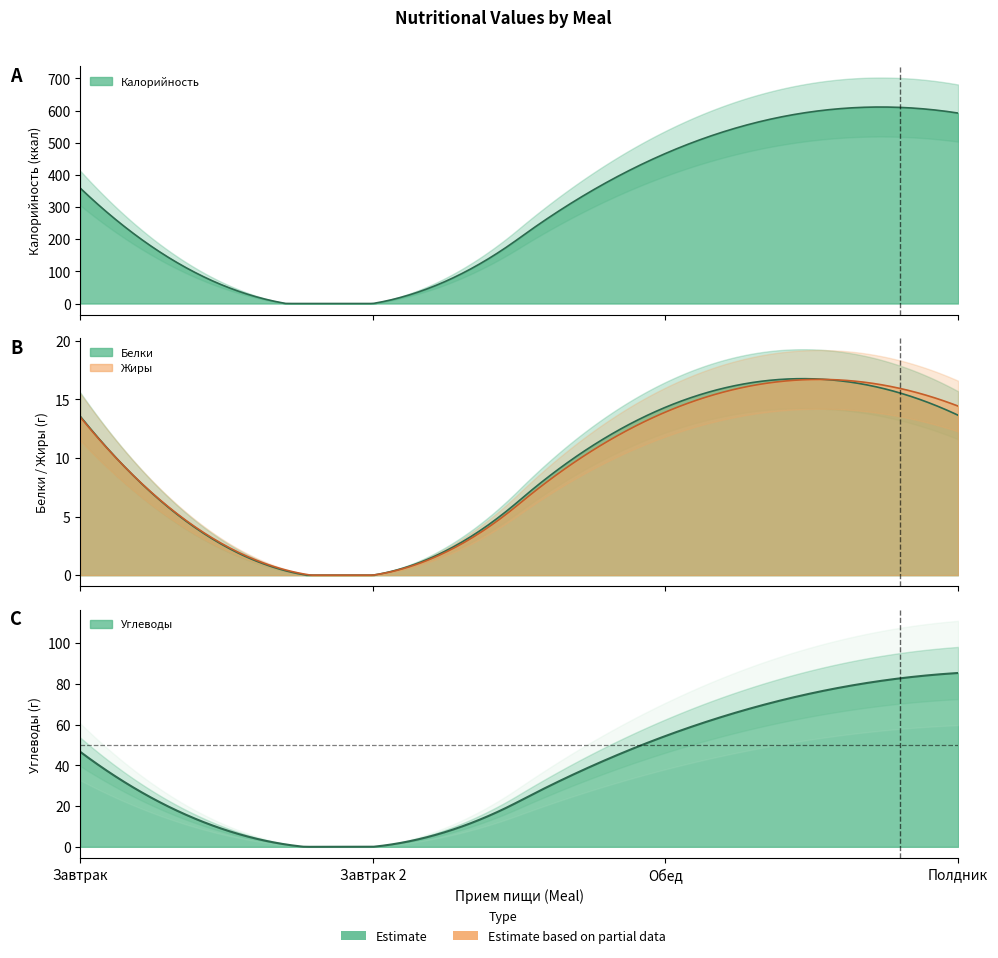

What is the total value across all series at Обед?

549.0